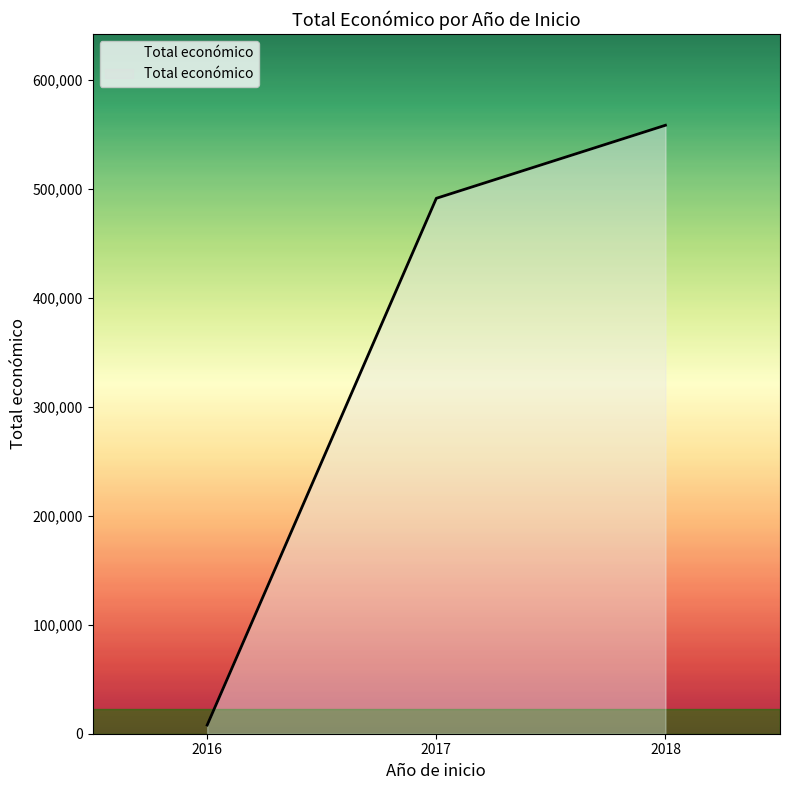

What is the sum of the values at 2018 and 2017?

1050026